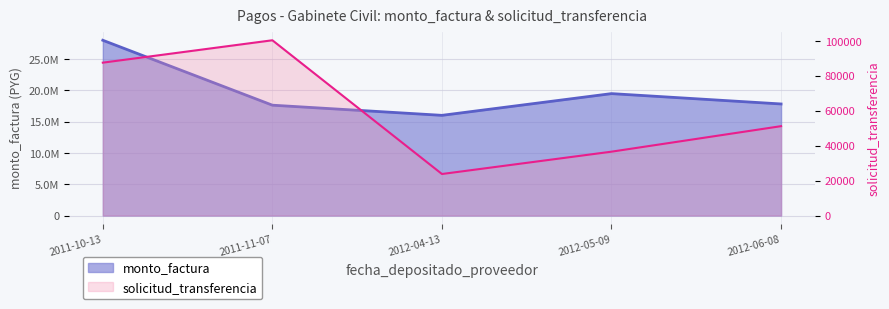

Reading left to right, extract all data points from this chart.

monto_factura: 27990000	17623000	16000000	19470000	17817000
solicitud_transferencia: 87563	100390	23780	36573	51187